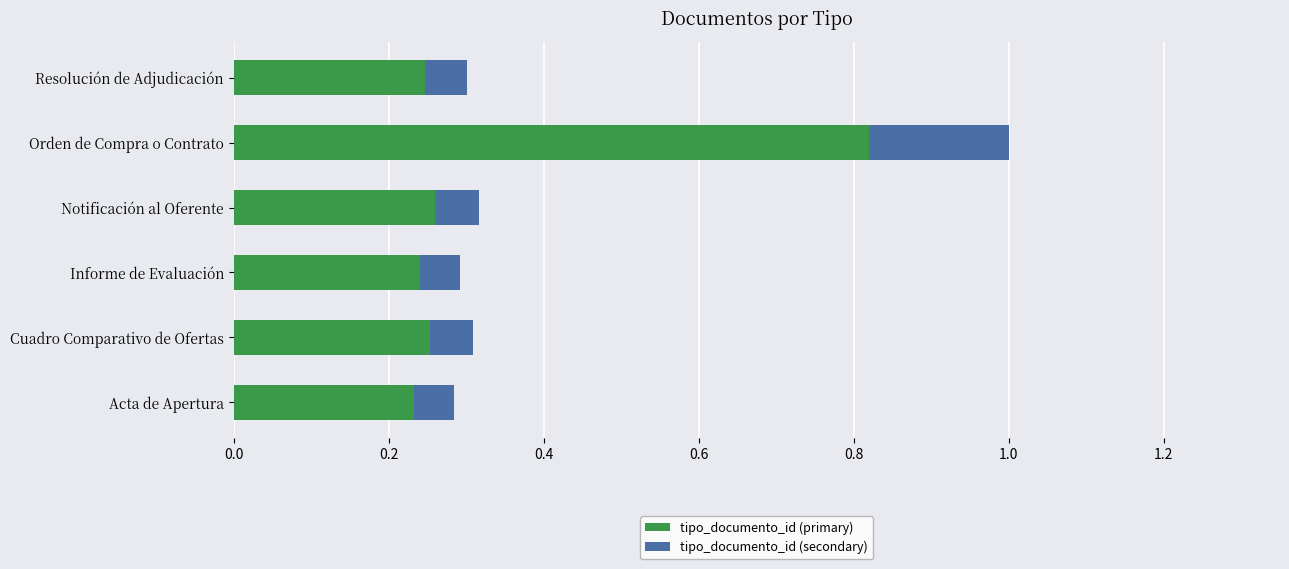

What is the difference between the maximum and minimum values in the tipo_documento_id (primary) series?

0.6